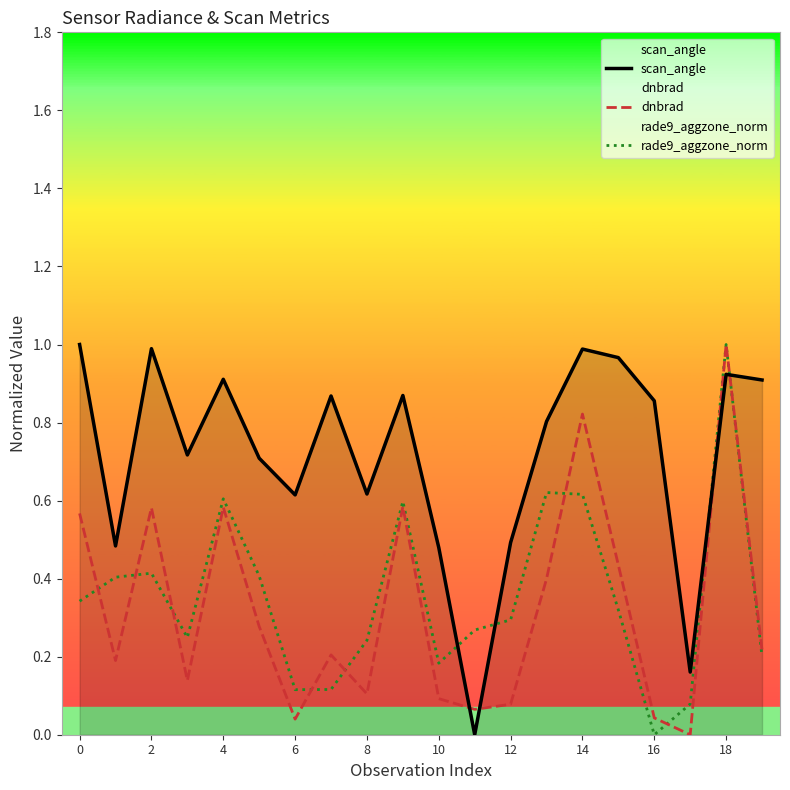

True or false: dnbrad and rade9_aggzone_norm intersect in this chart.

True